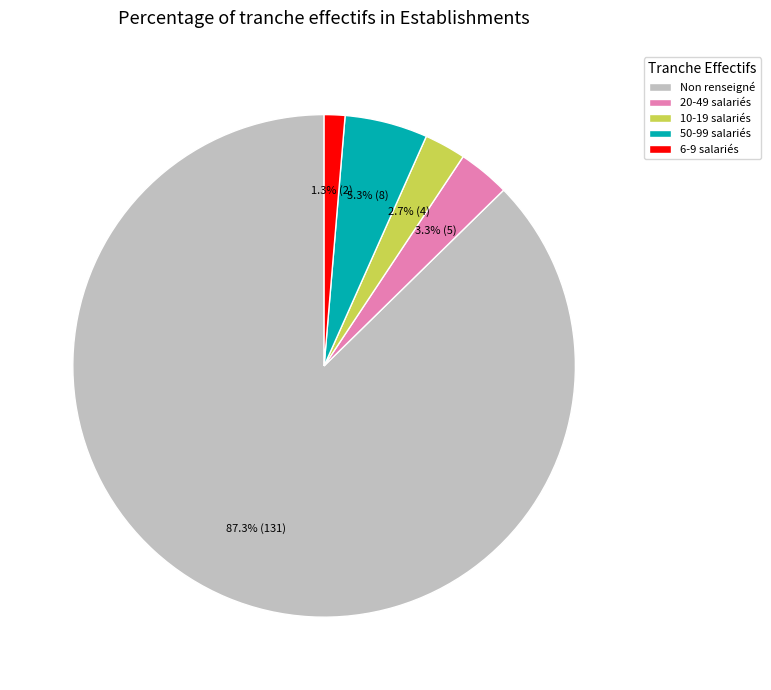

To the nearest percent, what is the average slice percentage?

20%